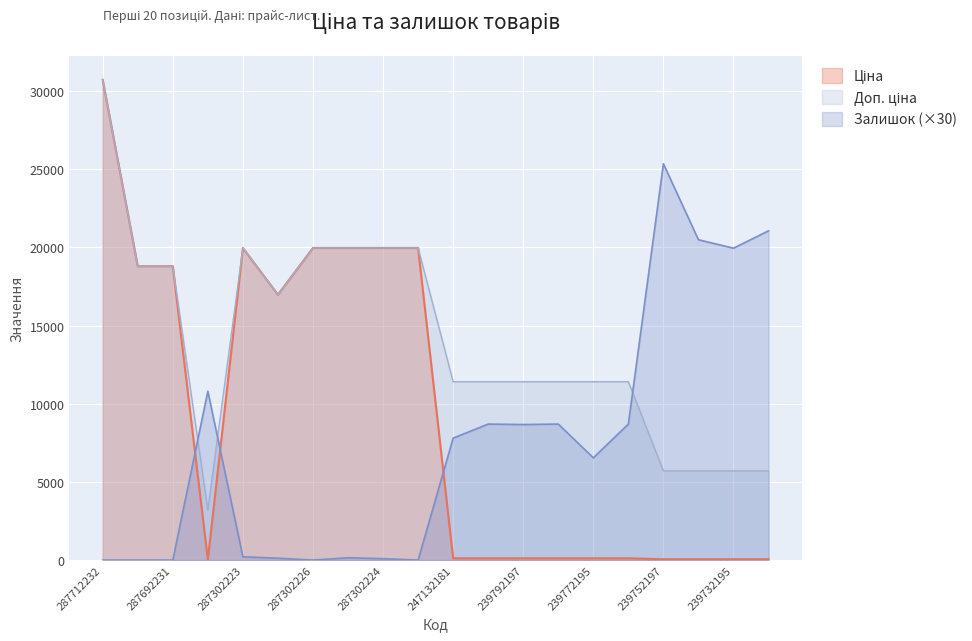

What is the label of the 17th point from the left?

239752197